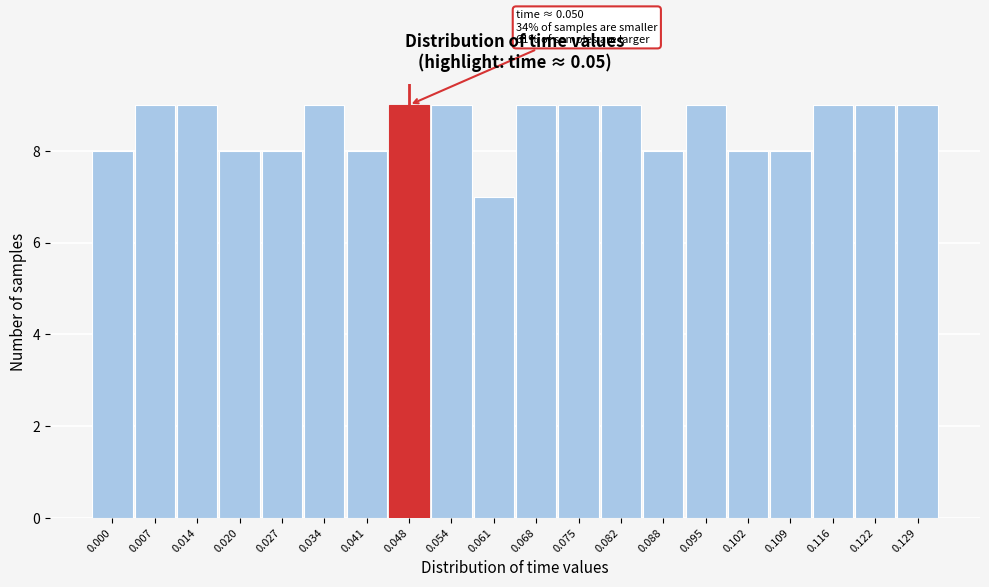

Reading left to right, extract all data points from this chart.

8	9	9	8	8	9	8	9	9	7	9	9	9	8	9	8	8	9	9	9